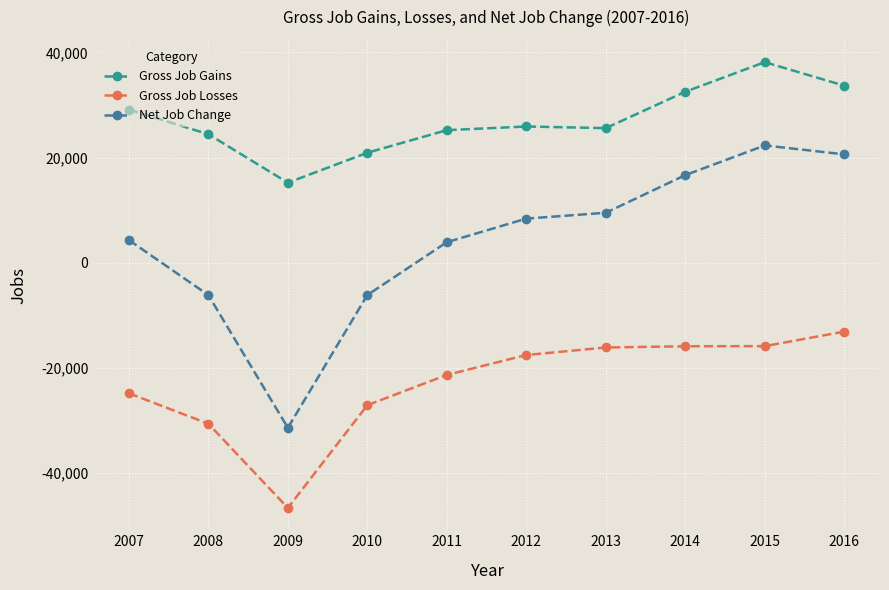

What is the value of the Gross Job Gains point at the 2nd from the left?

24461